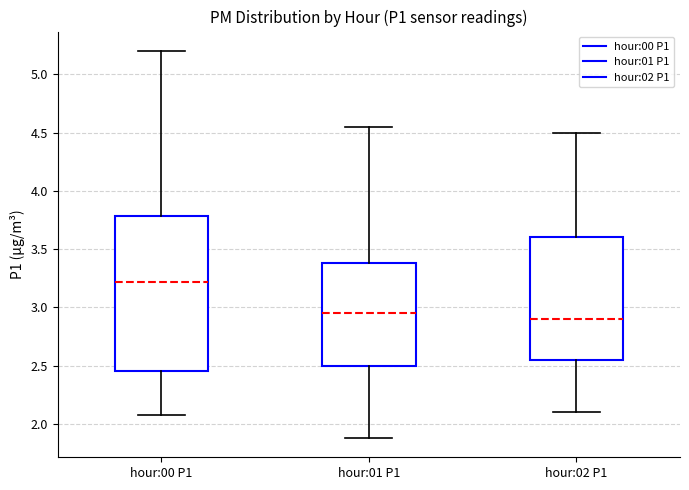

Where does the upper whisker of the box for hour:02 P1 end on the y-axis? The values are not printed on the chart, so give them approximately, as read against the axis.

4.50